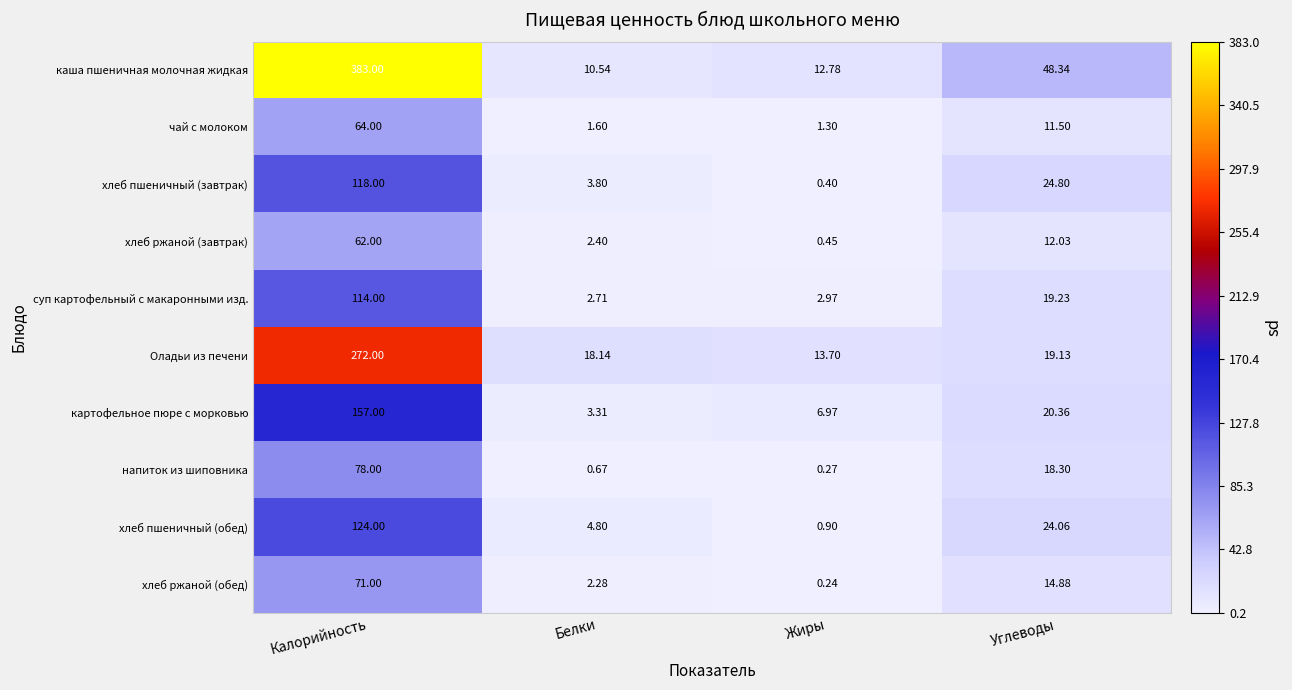

What is the total value across all series at Жиры?

40.0